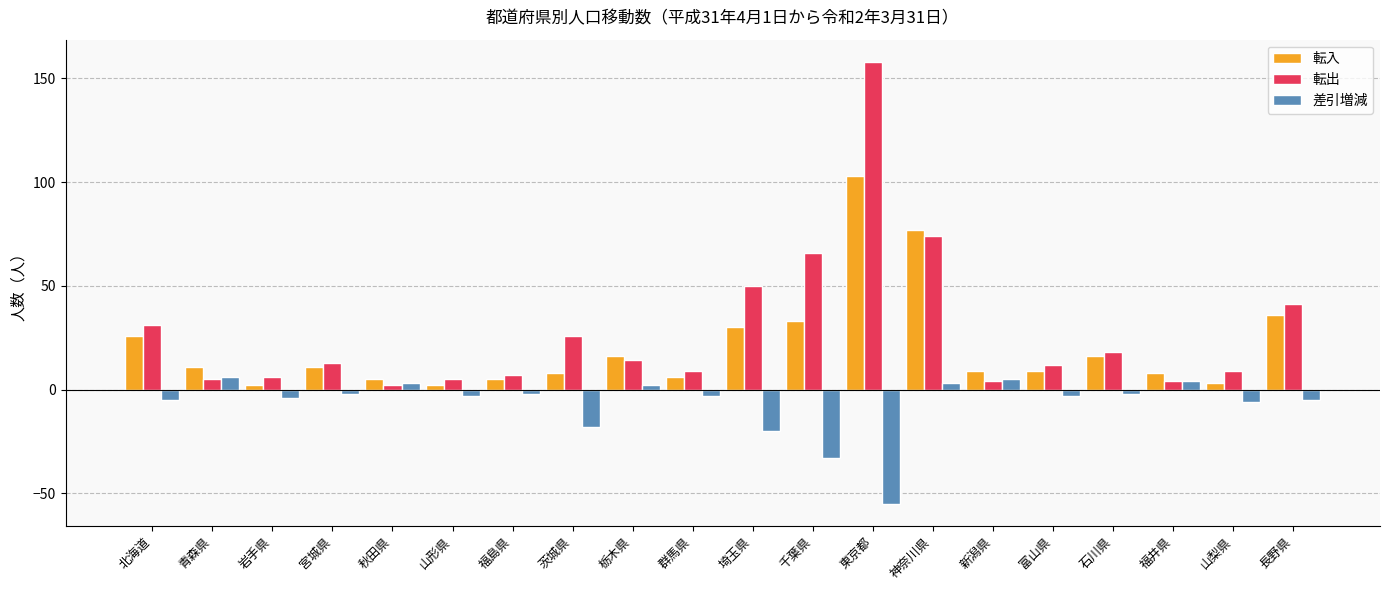

What is the difference between the 転入 values at 福島県 and 山形県?

3